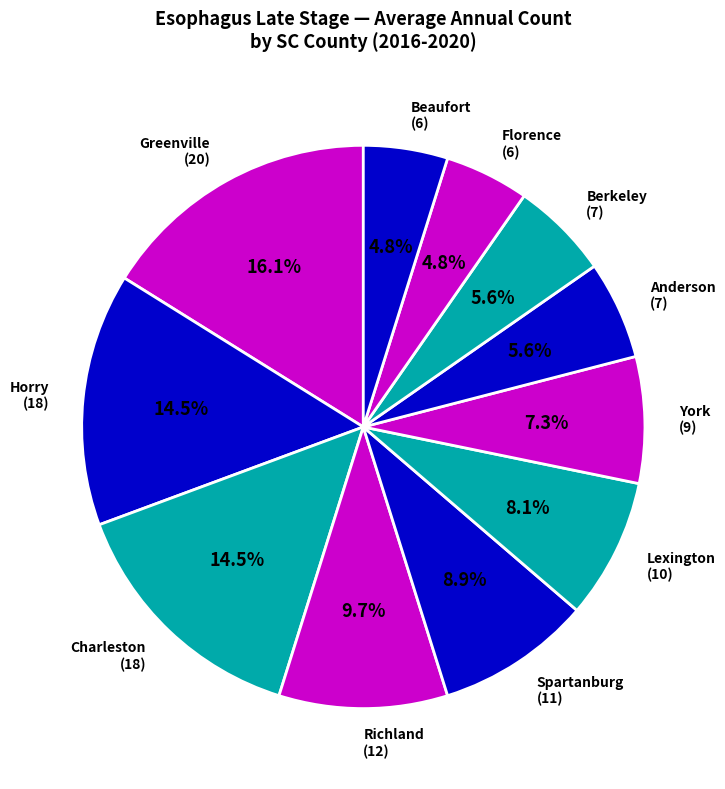

Which slice is the largest?

Greenville (20)